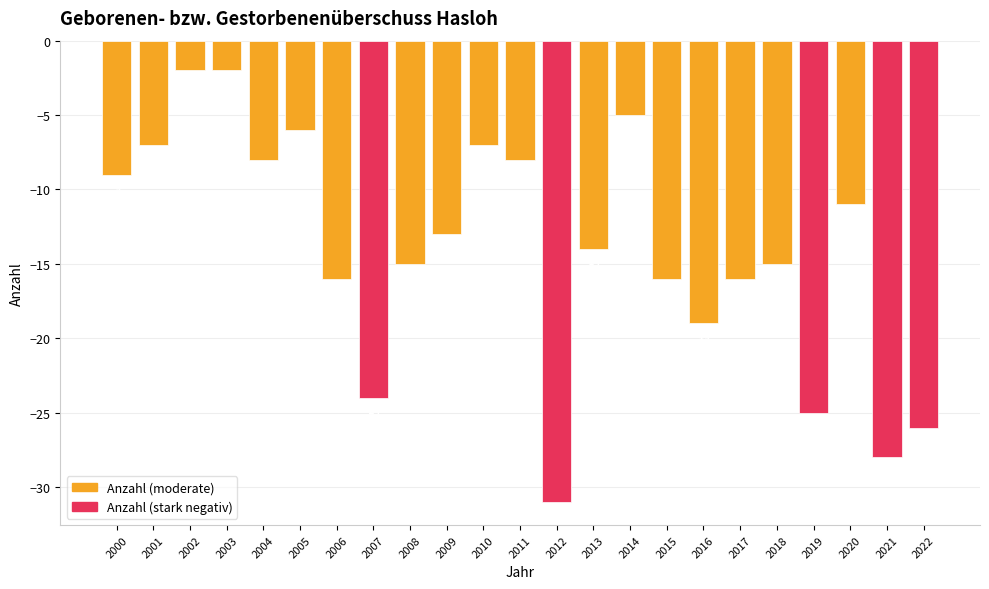

What is the change in value from 2004 to 2014?

+3